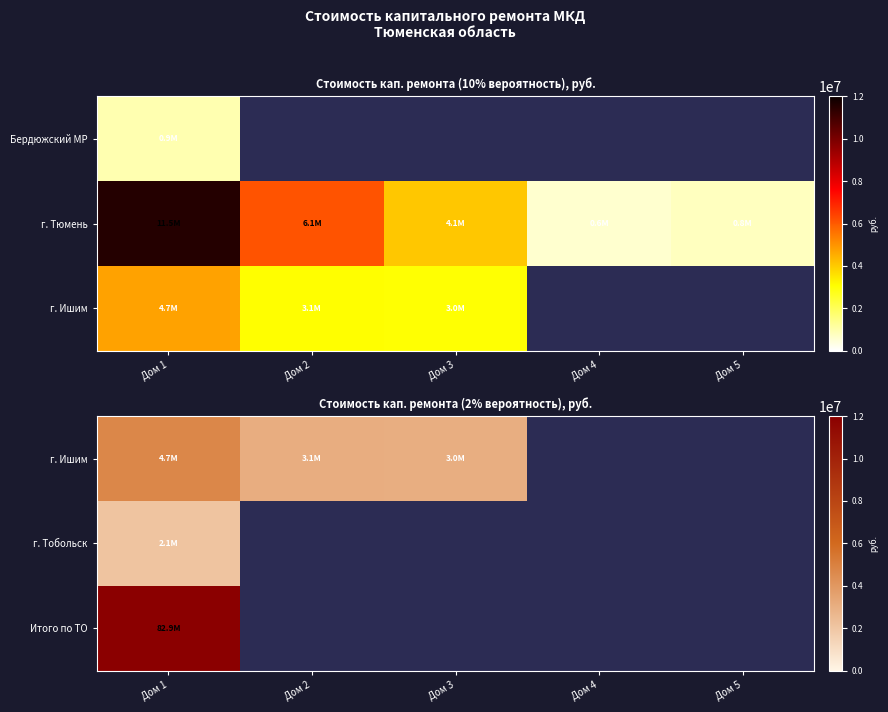

What is the maximum value for г. Ишим?

4695784.4